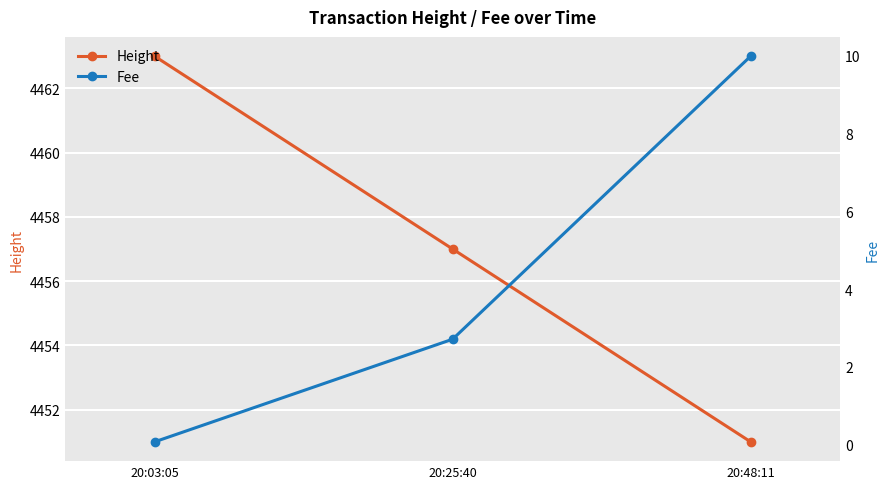

Which label corresponds to the smallest value in the chart?

20:03:05